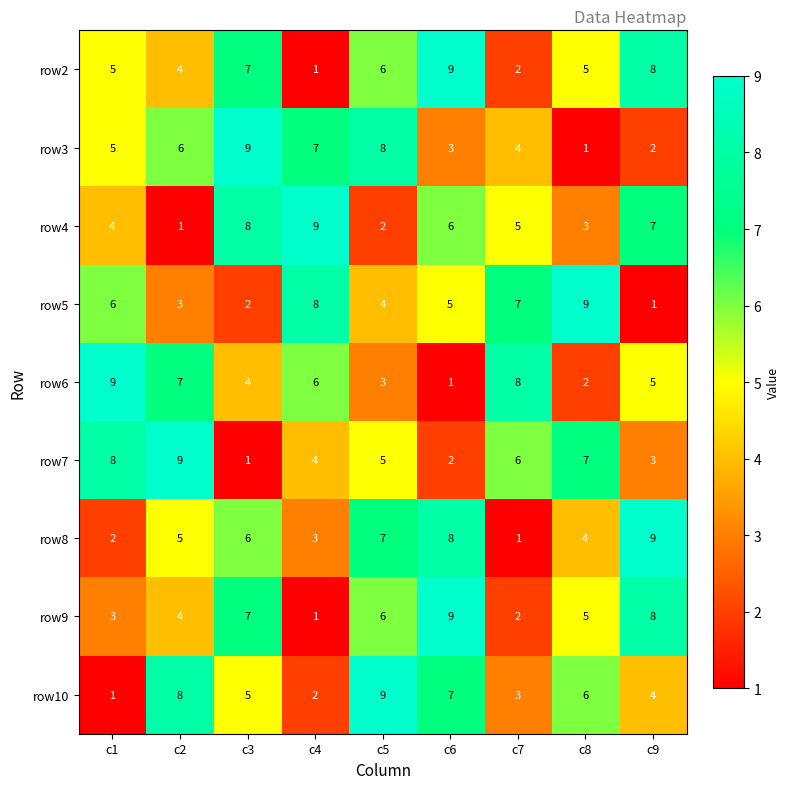

Between c1 and c8, which series saw the biggest shift?

row6